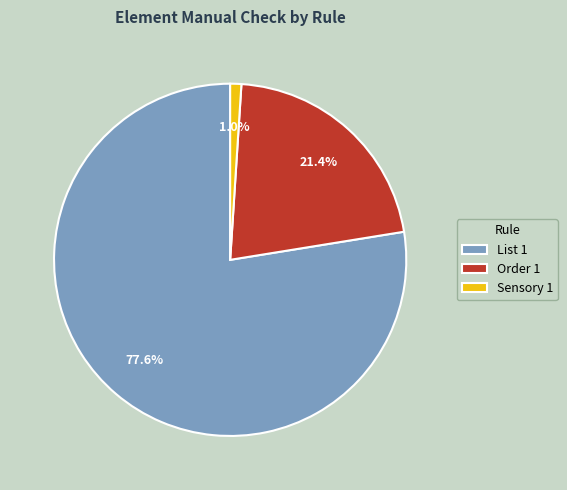

Combined, what portion of the pie is Sensory 1 and List 1?

78.6%